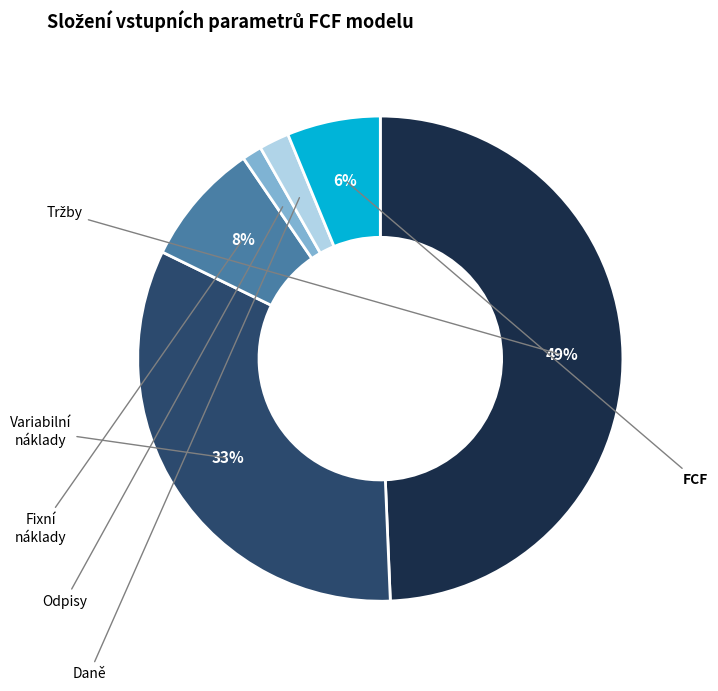

To the nearest percent, what is the average slice percentage?

17%